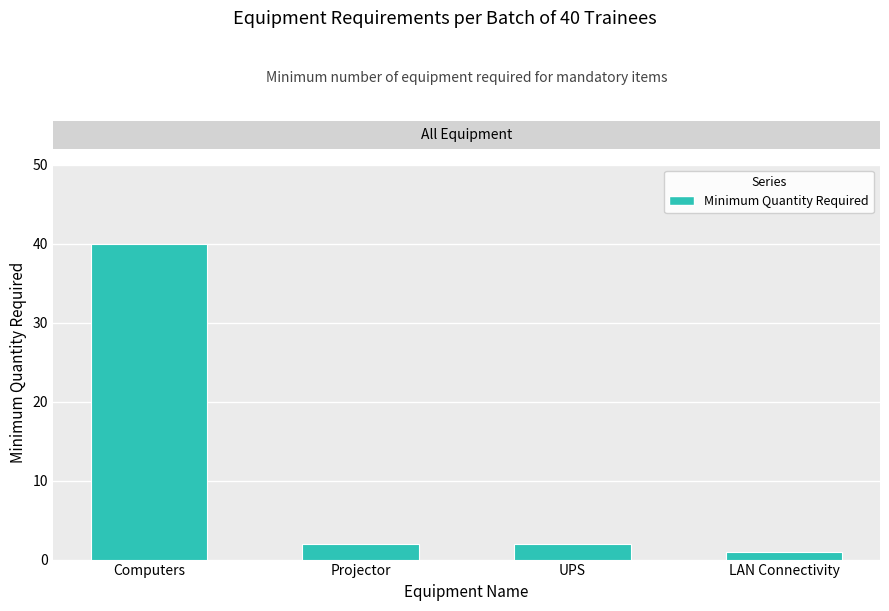

Count the number of data series in this chart.

1